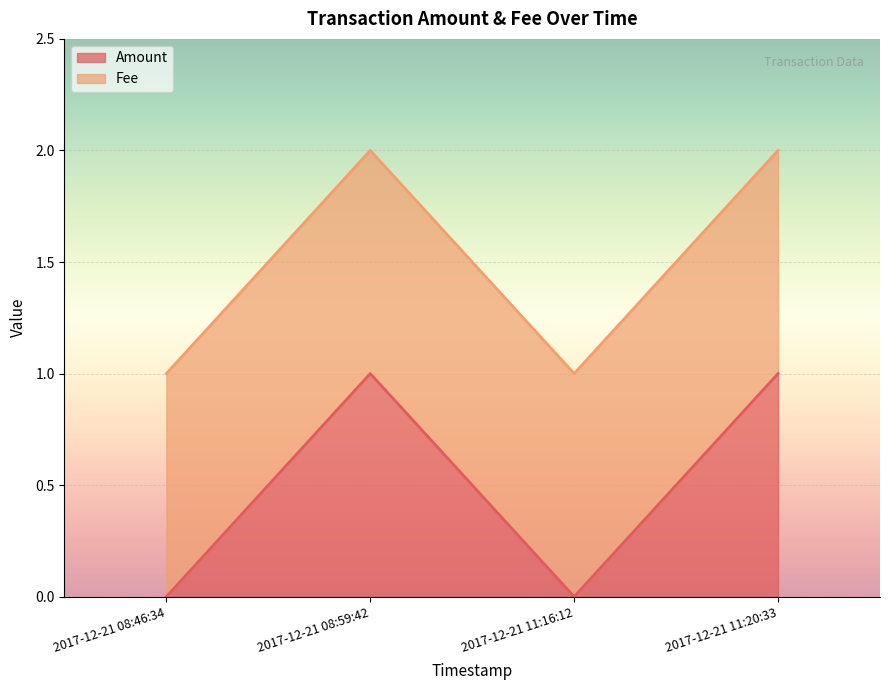

Which has a higher value, 2017-12-21 11:20:33 or 2017-12-21 08:59:42?

2017-12-21 11:20:33